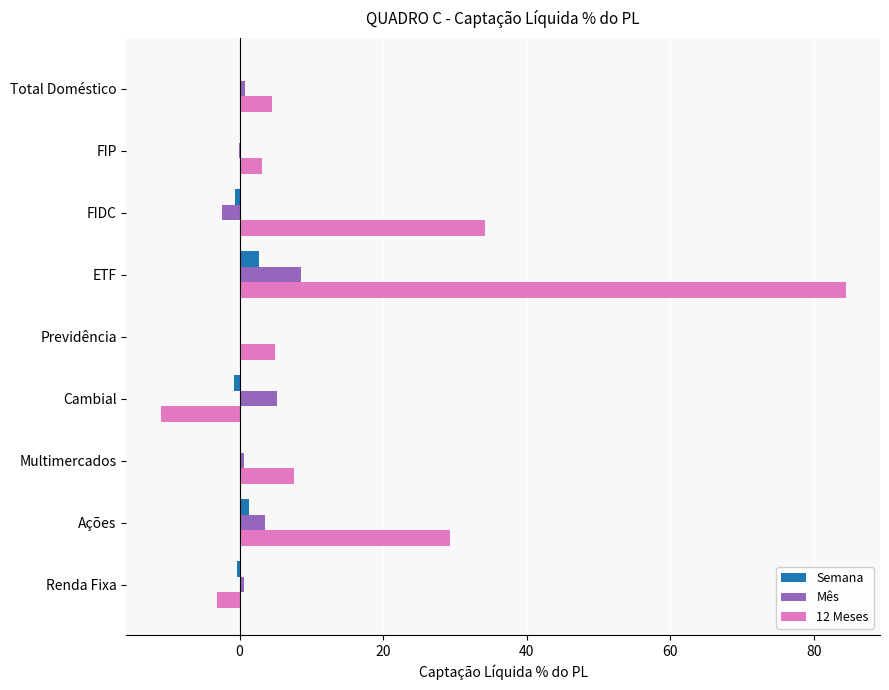

Which series has the largest total across all categories?

12 Meses